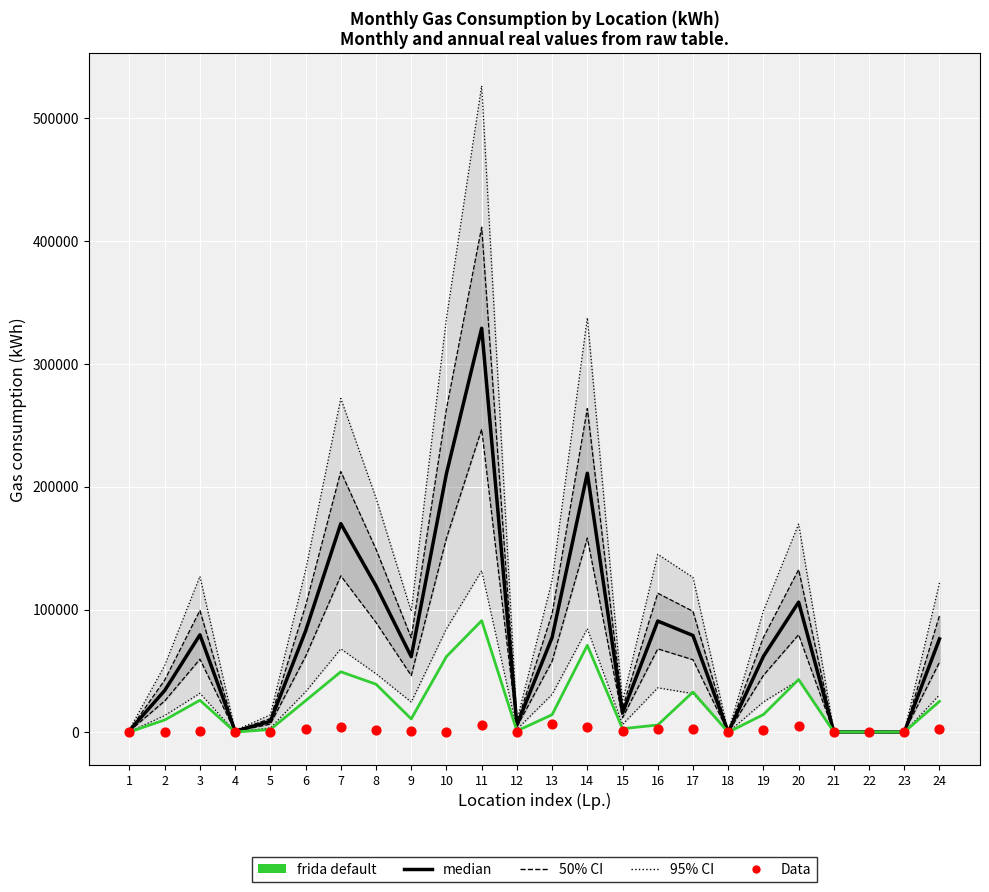

At how many categories does at least one series exceed 58345?

14